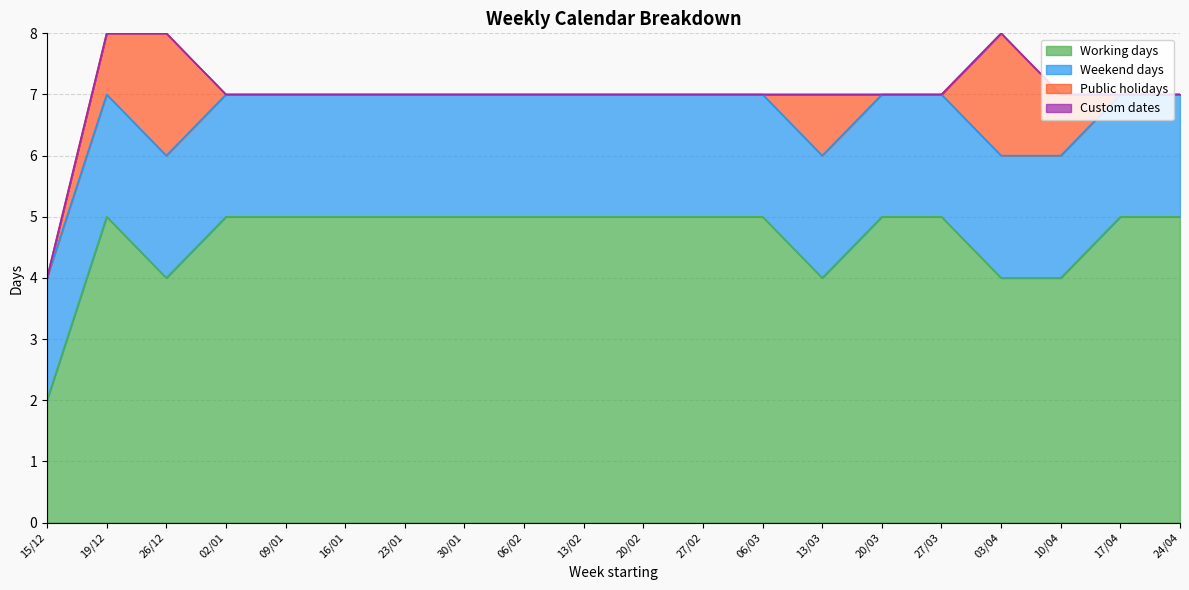

True or false: Working days has a value of 1 at 15/12.

False